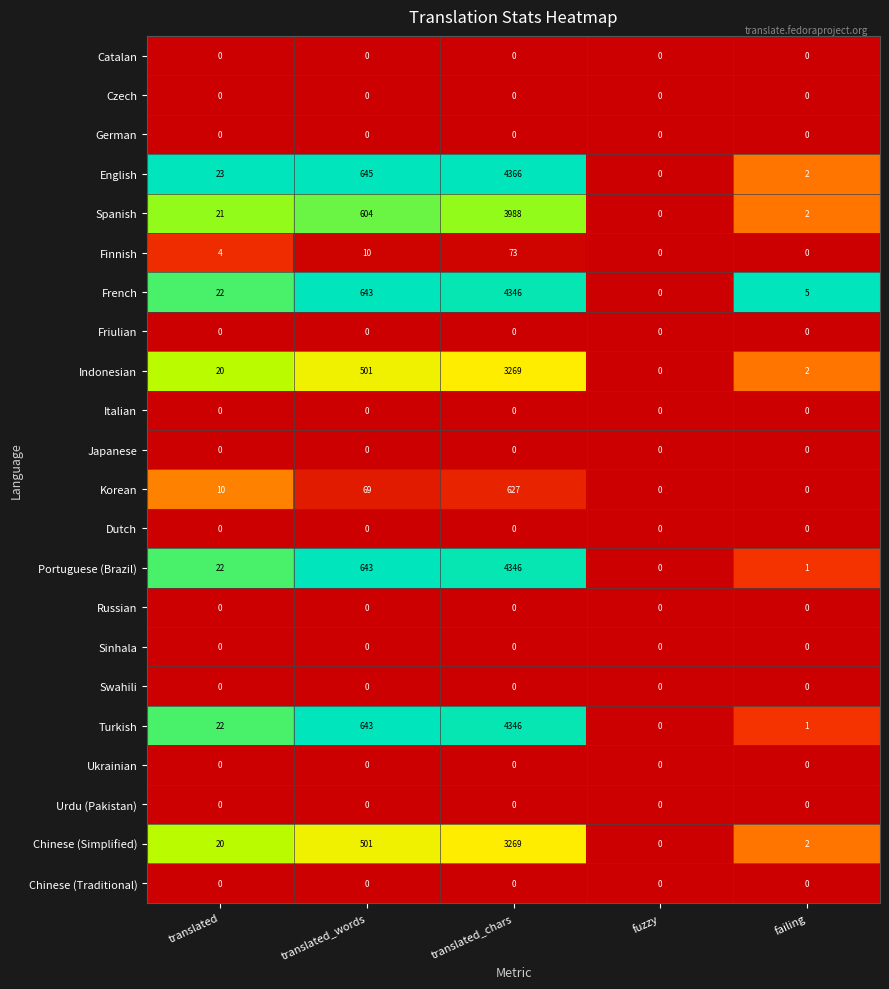

How many data points in Chinese (Simplified) are less than 20?

2